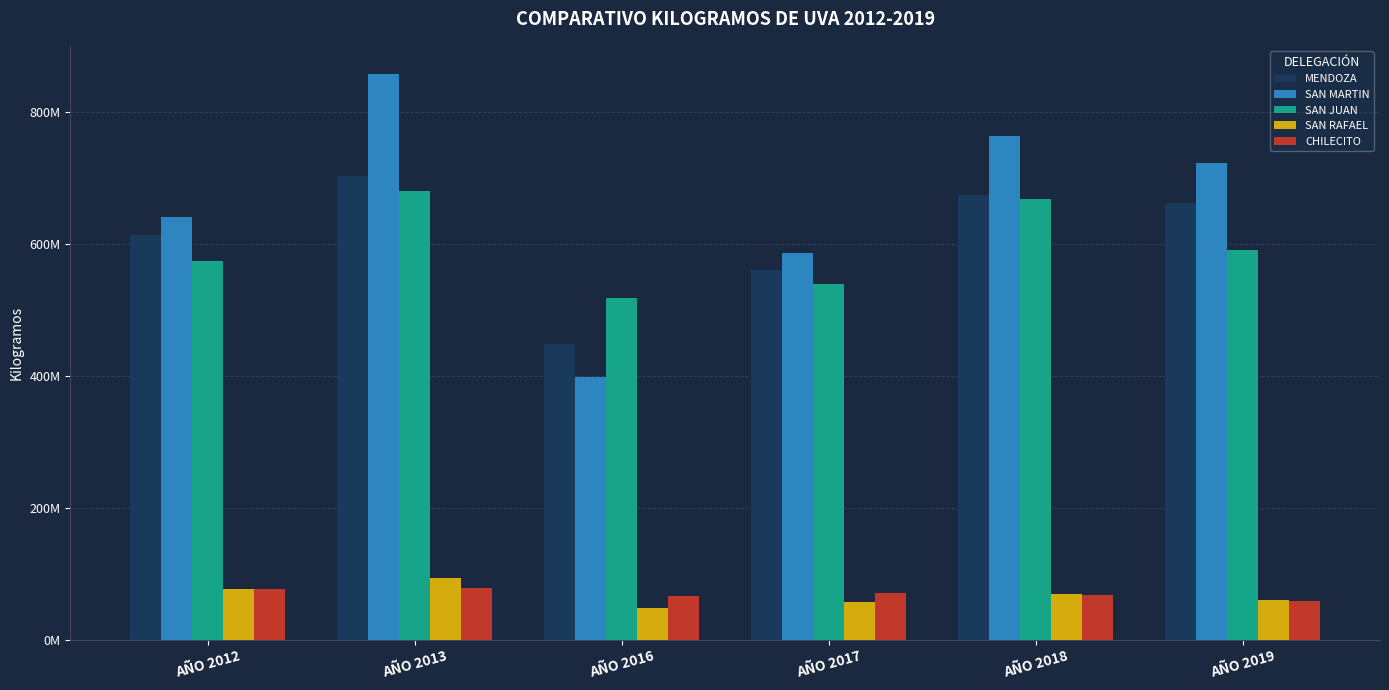

Between AÑO 2017 and AÑO 2019, which series saw the biggest shift?

SAN MARTIN